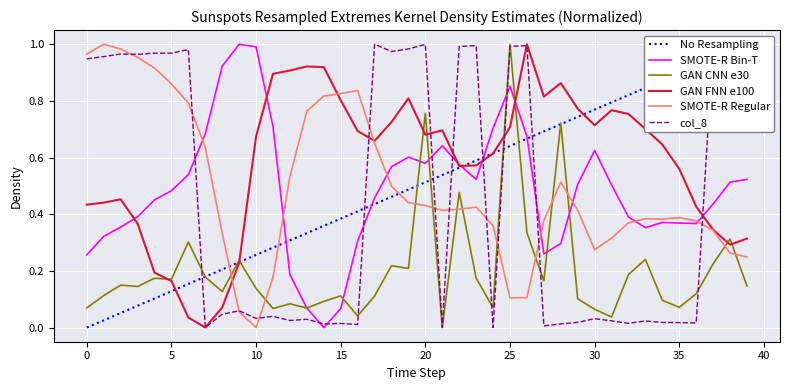

True or false: SMOTE-R Regular has a value of 0.2 at 35.

False